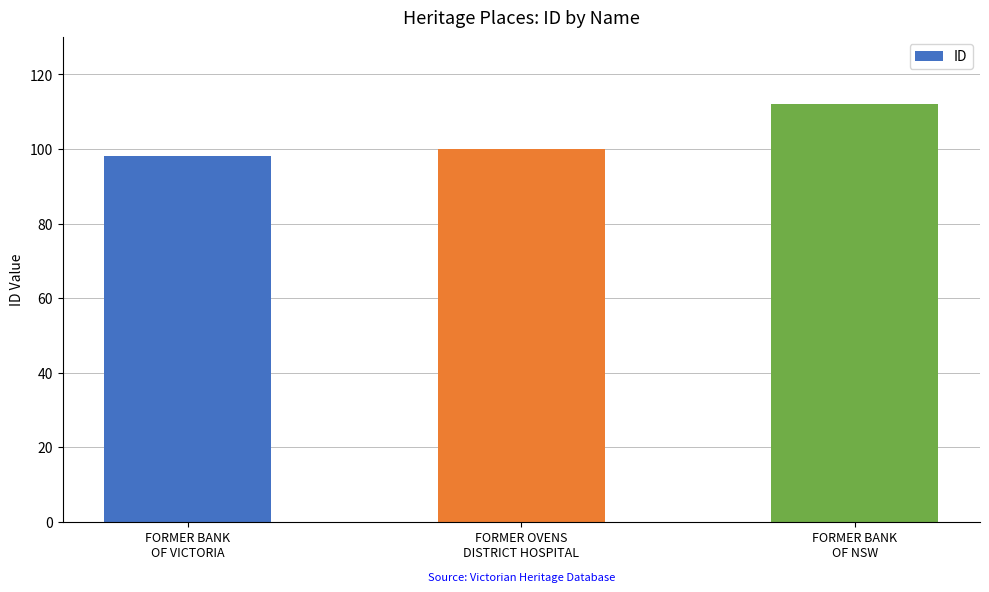

The value at FORMER BANK
OF VICTORIA is 37. True or false?

False